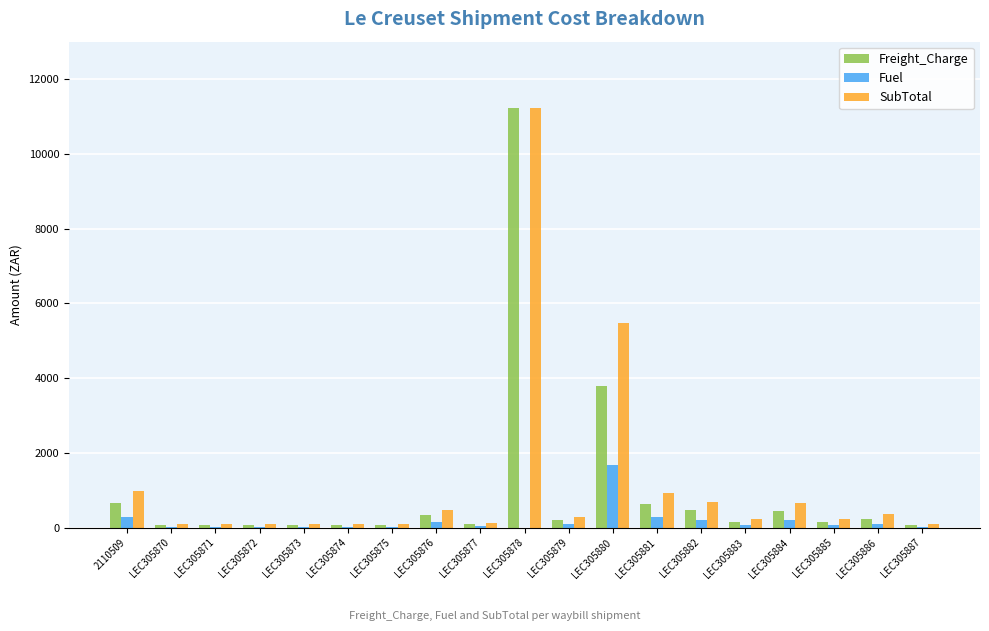

What is the total value across all series at LEC305882?

1376.8